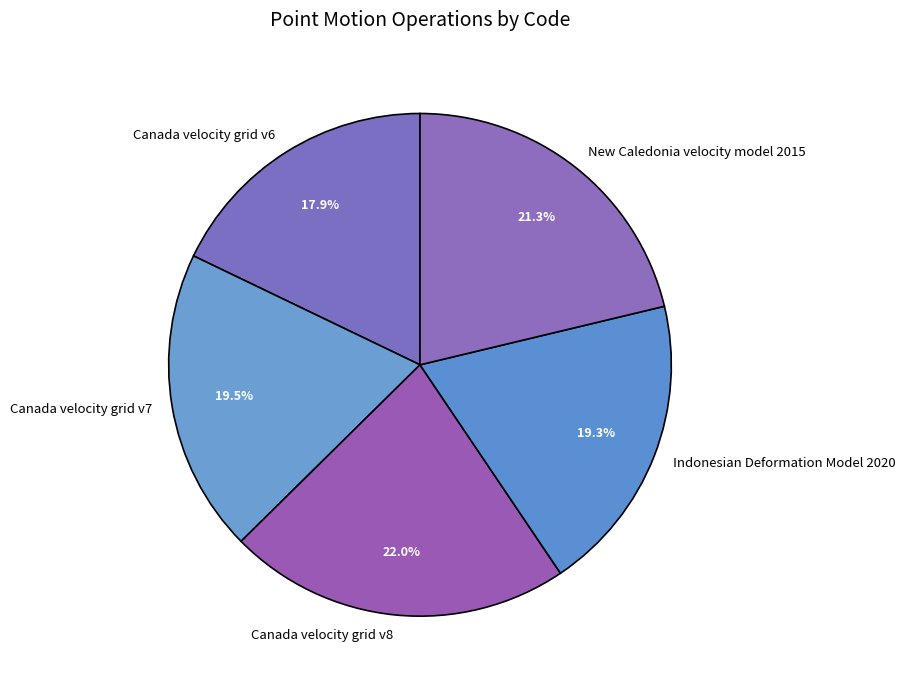

Which slice is the largest?

Canada velocity grid v8